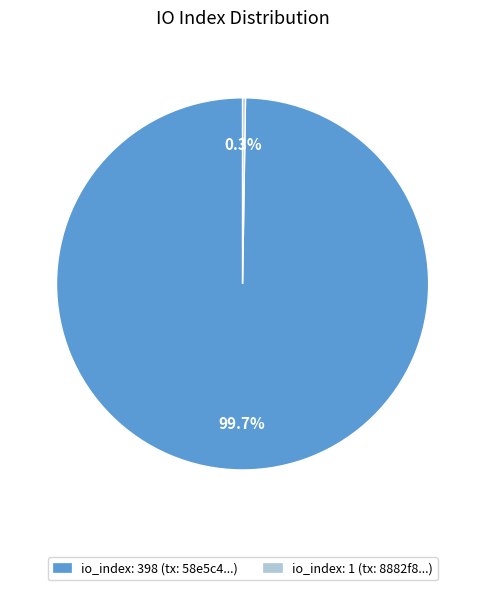

Is there any slice that represents more than half of the pie?

Yes